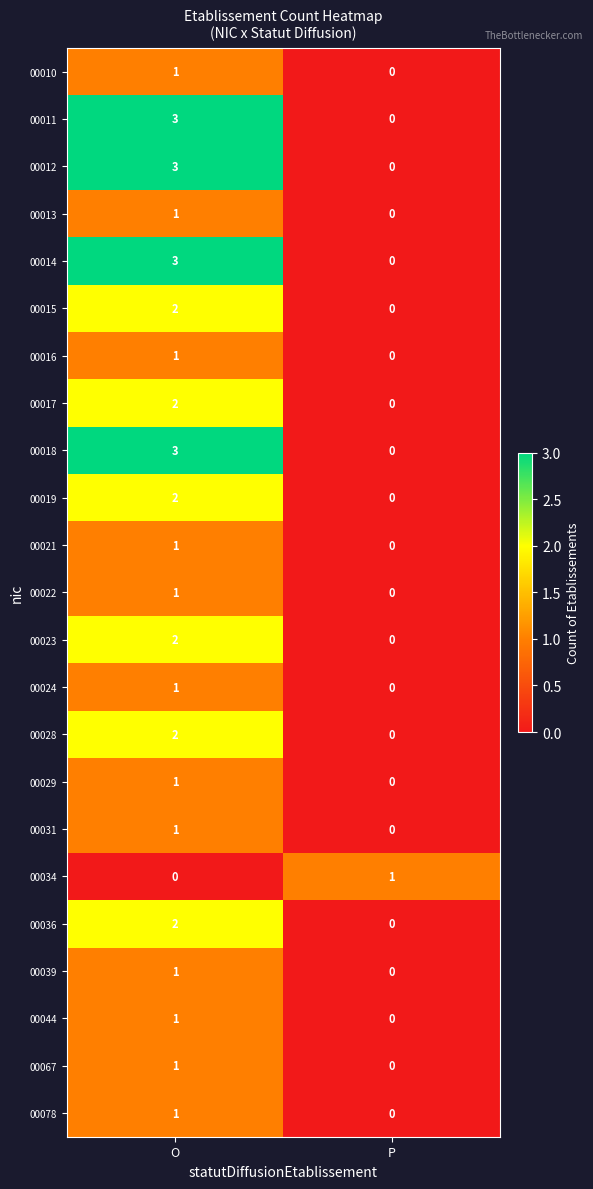

How many data points in 00031 are less than 1?

1